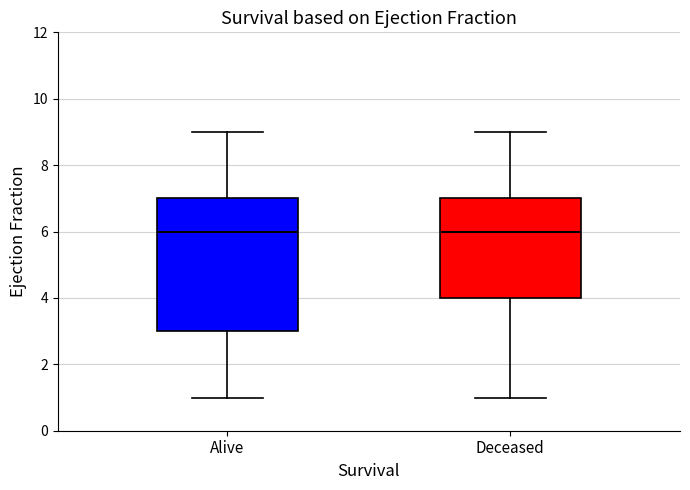

Reading left to right, read every box against the y-axis: the position of its median line, the range the box covers, and the ends of its whiskers. The values are not printed on the chart, so give them approximately, as read against the axis.

Alive: median 6, box 3 to 7, whiskers 1 to 9
Deceased: median 6, box 4 to 7, whiskers 1 to 9